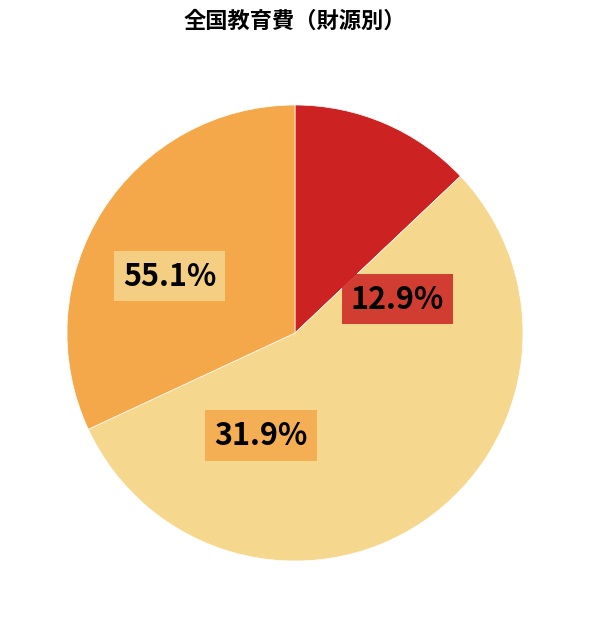

Is there any slice that represents more than half of the pie?

Yes